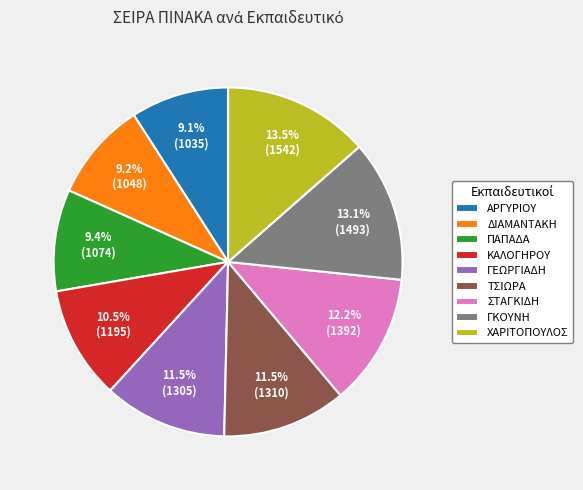

True or false: ΑΡΓΥΡΙΟΥ accounts for 17% of the total.

False